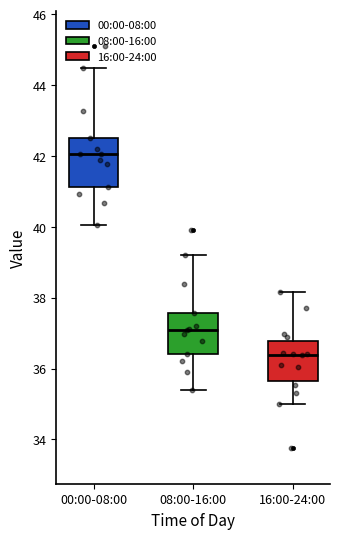

Where does the median line of the box for 08:00-16:00 sit on the y-axis? The values are not printed on the chart, so give them approximately, as read against the axis.

37.2